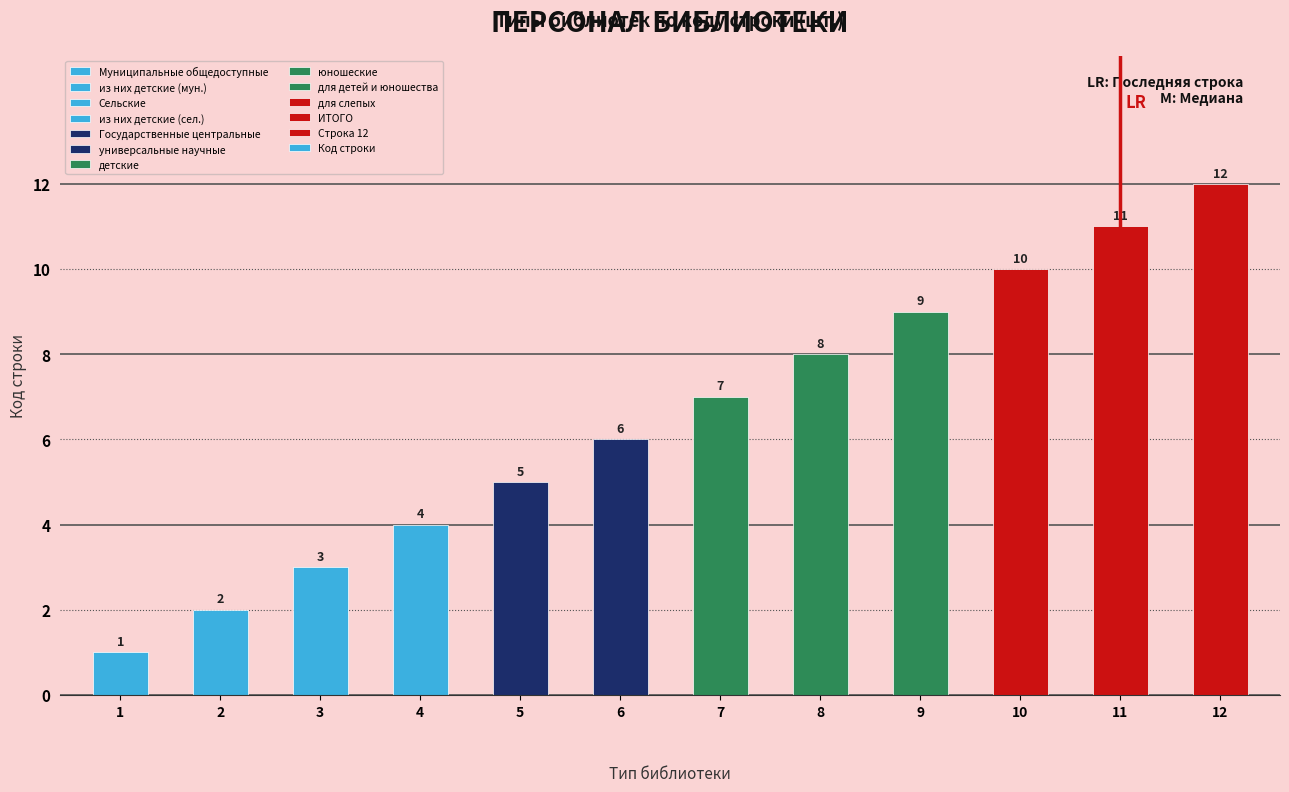

Which category has the highest value across all series?

12